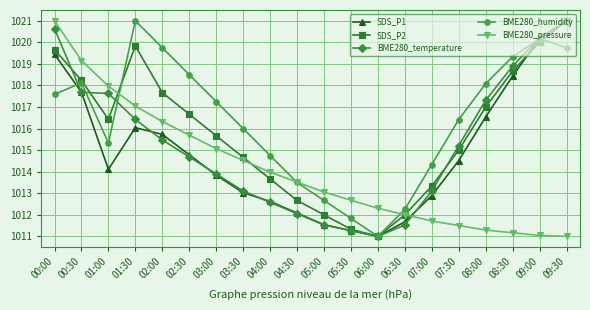

What is the label of the 14th point from the right?

03:00